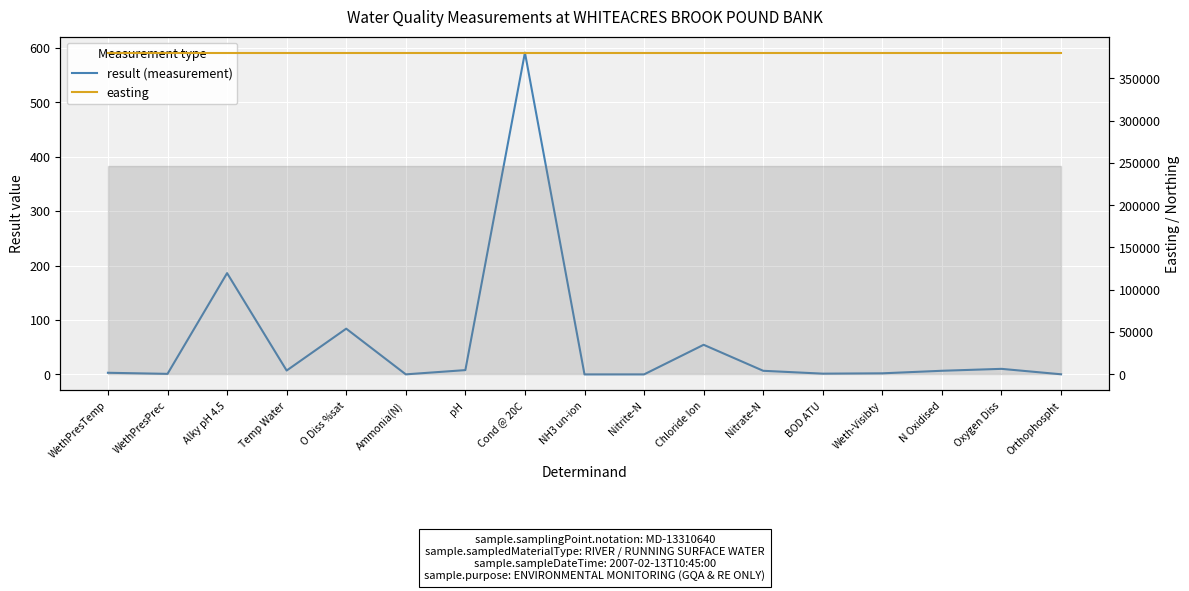

What is the maximum value for easting?

380260.0